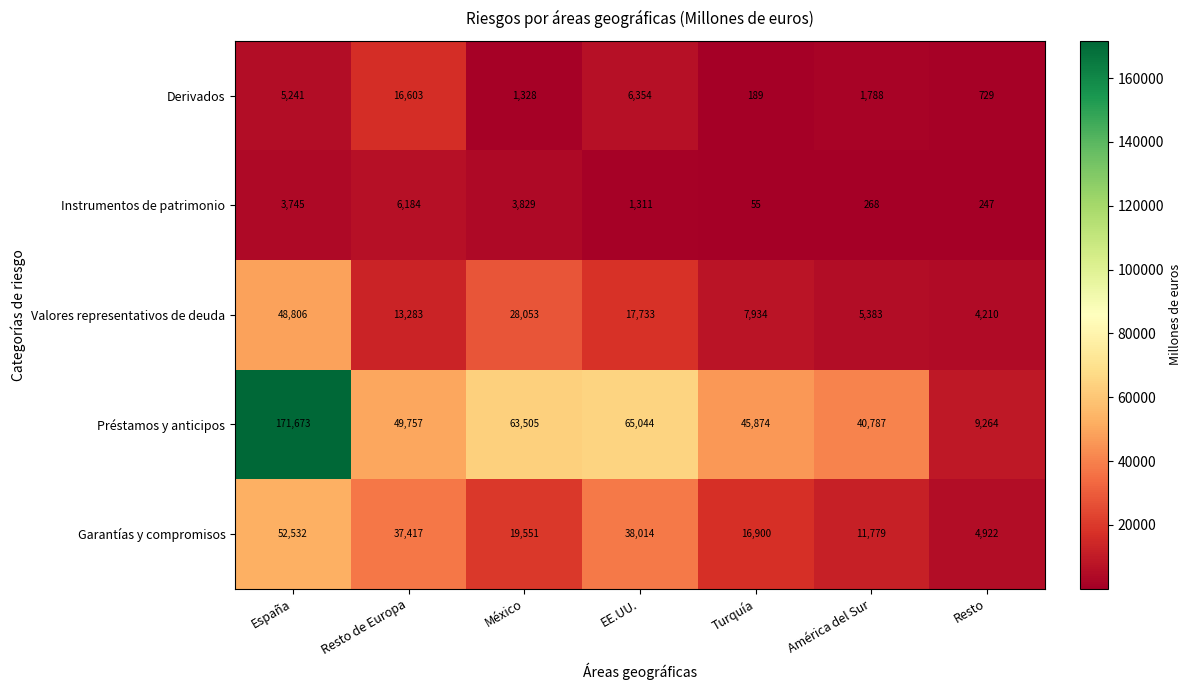

Which series changed the most between México and Turquía?

Valores representativos de deuda